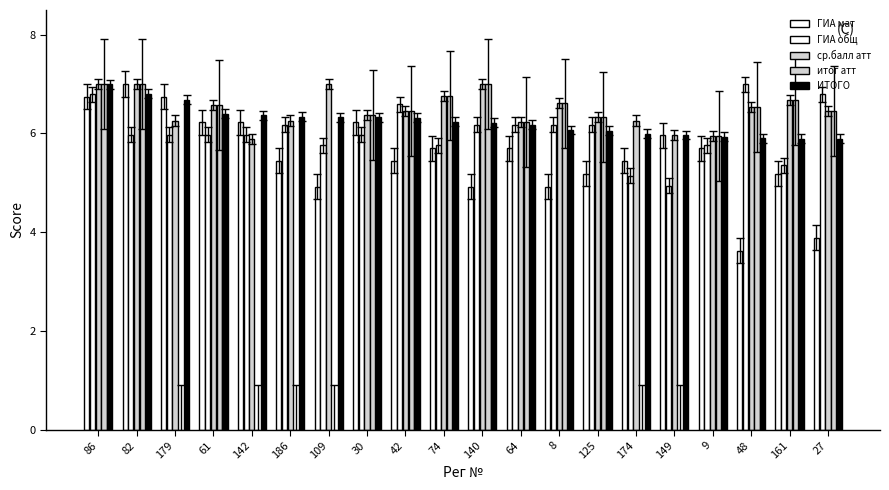

Rank the series at 74 from lowest to highest value.

ГИА мат, ГИА общ, ИТОГО, ср.балл атт, итог атт